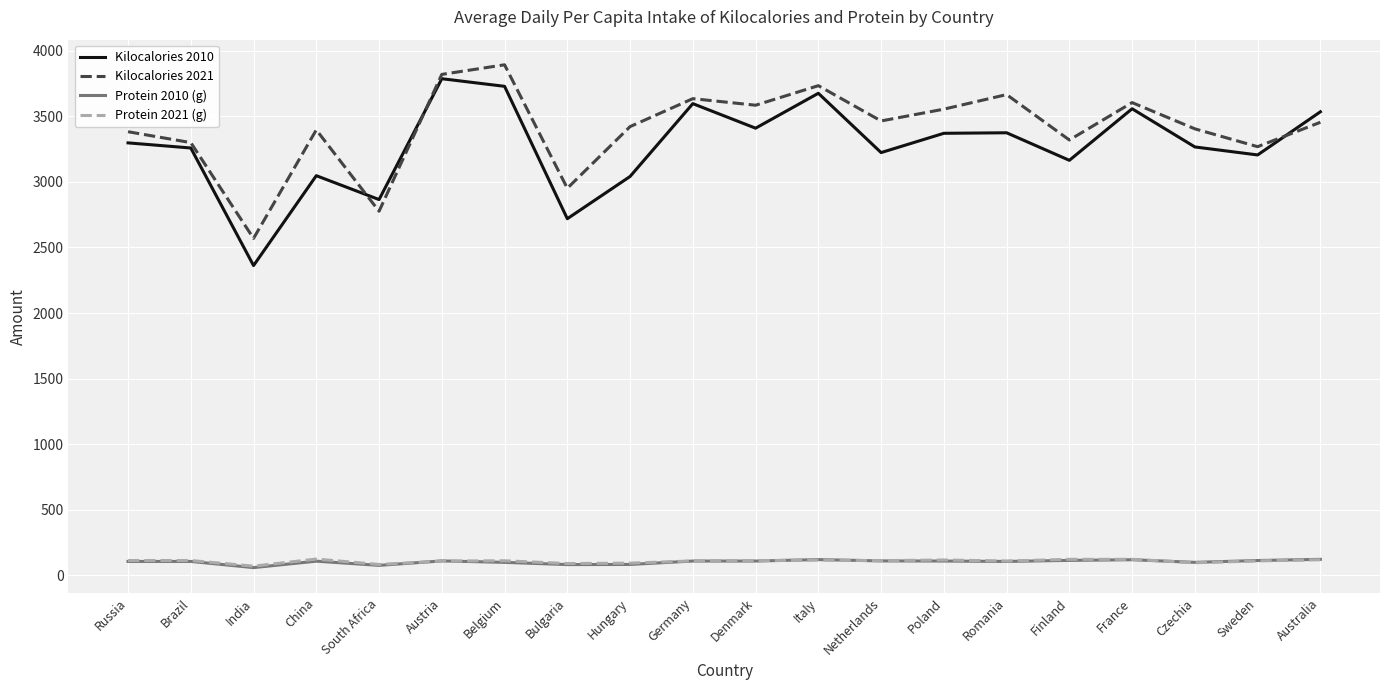

Is the value of Protein 2010 (g) at Australia greater than the value of Kilocalories 2021 at Poland?

No